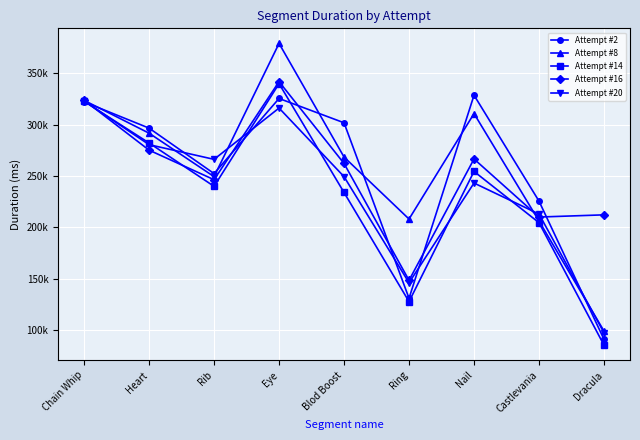

Does the chart have visible grid lines?

Yes